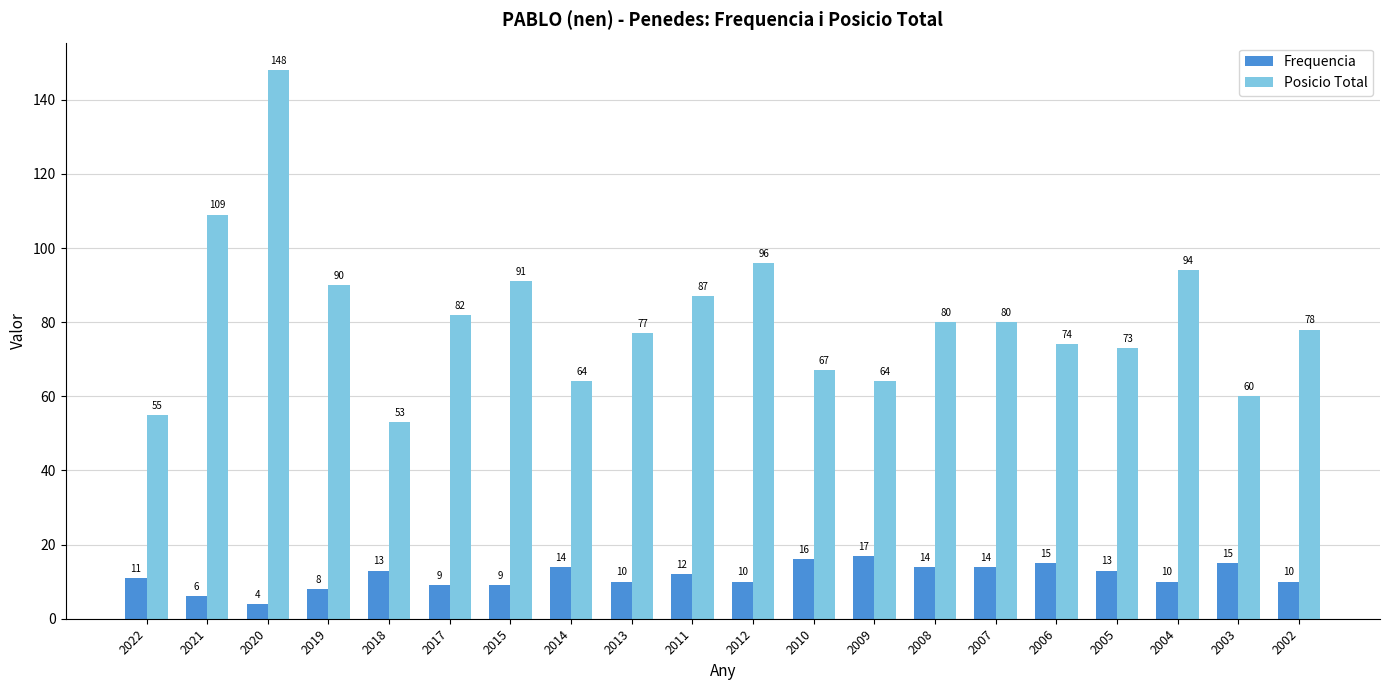

Reading right to left, transcribe all the data shown in this chart.

Frequencia: 2002=10	2003=15	2004=10	2005=13	2006=15	2007=14	2008=14	2009=17	2010=16	2012=10	2011=12	2013=10	2014=14	2015=9	2017=9	2018=13	2019=8	2020=4	2021=6	2022=11
Posicio Total: 2002=78	2003=60	2004=94	2005=73	2006=74	2007=80	2008=80	2009=64	2010=67	2012=96	2011=87	2013=77	2014=64	2015=91	2017=82	2018=53	2019=90	2020=148	2021=109	2022=55